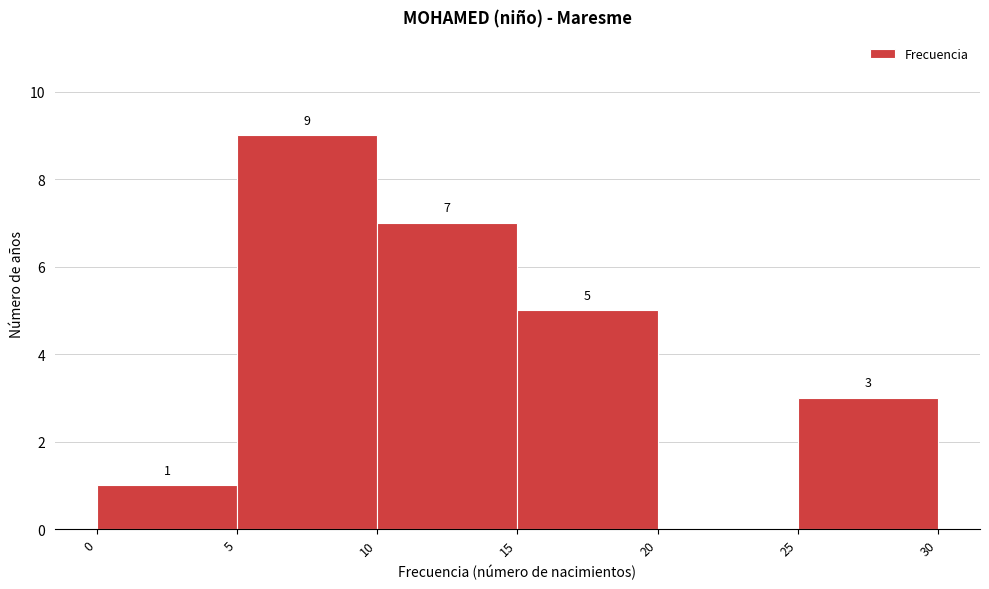

Which range on the x-axis has the tallest bar?

5 to 10